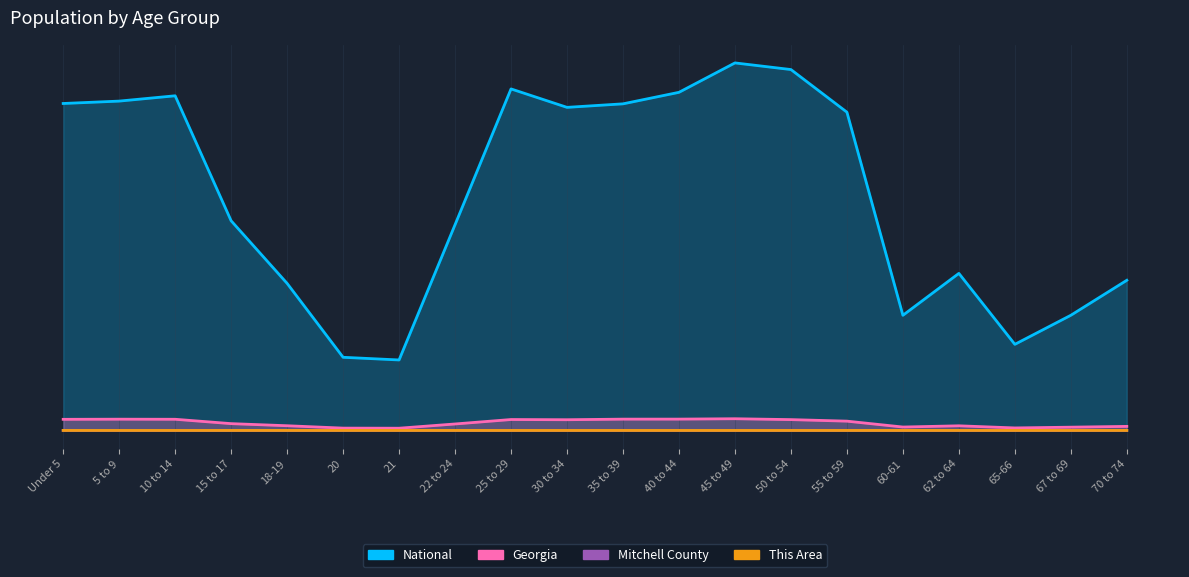

How many lines are shown in the chart?

4